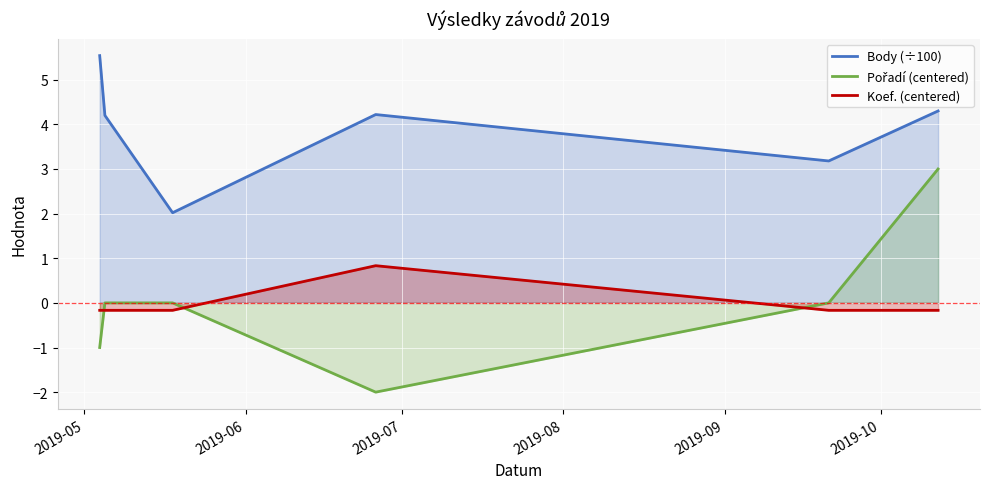

True or false: Koef. (centered) and Body (÷100) intersect in this chart.

False